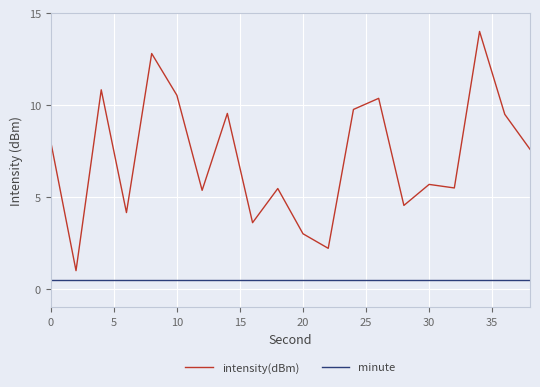

Reading left to right, extract all data points from this chart.

intensity(dBm): 8.0	1.0	10.8	4.2	12.8	10.5	5.4	9.5	3.6	5.5	3.0	2.2	9.8	10.4	4.5	5.7	5.5	14.0	9.5	7.6
minute: 0.5	0.5	0.5	0.5	0.5	0.5	0.5	0.5	0.5	0.5	0.5	0.5	0.5	0.5	0.5	0.5	0.5	0.5	0.5	0.5